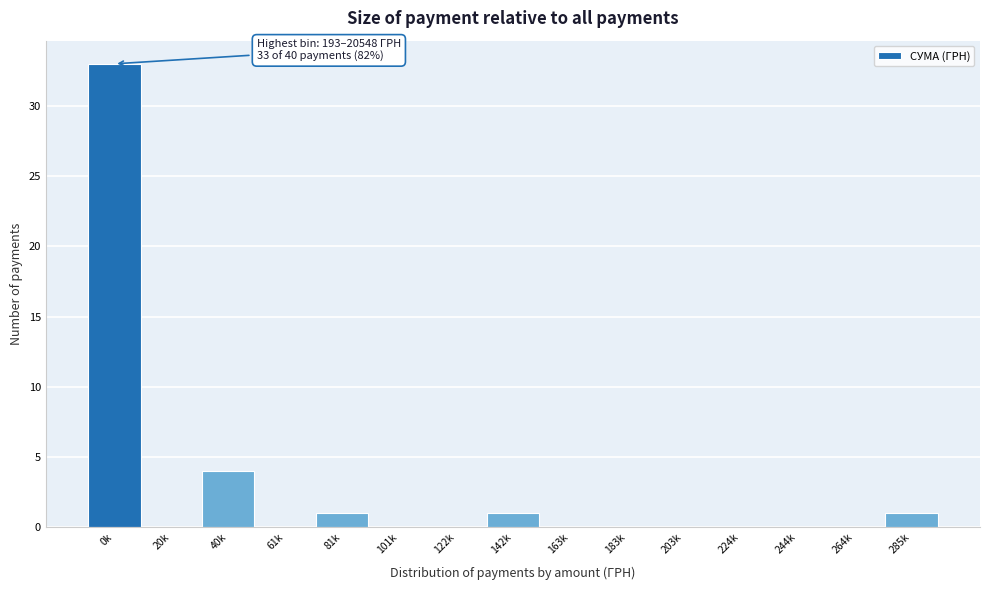

Reading left to right, what are all the values shown in this chart?

0k=33	20k=0	40k=4	61k=0	81k=1	101k=0	122k=0	142k=1	163k=0	183k=0	203k=0	224k=0	244k=0	264k=0	285k=1